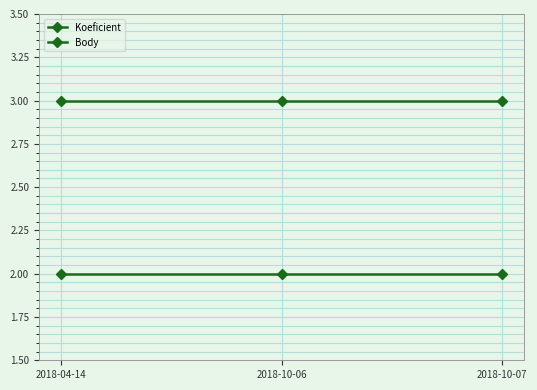

How many distinct data groups are displayed?

2